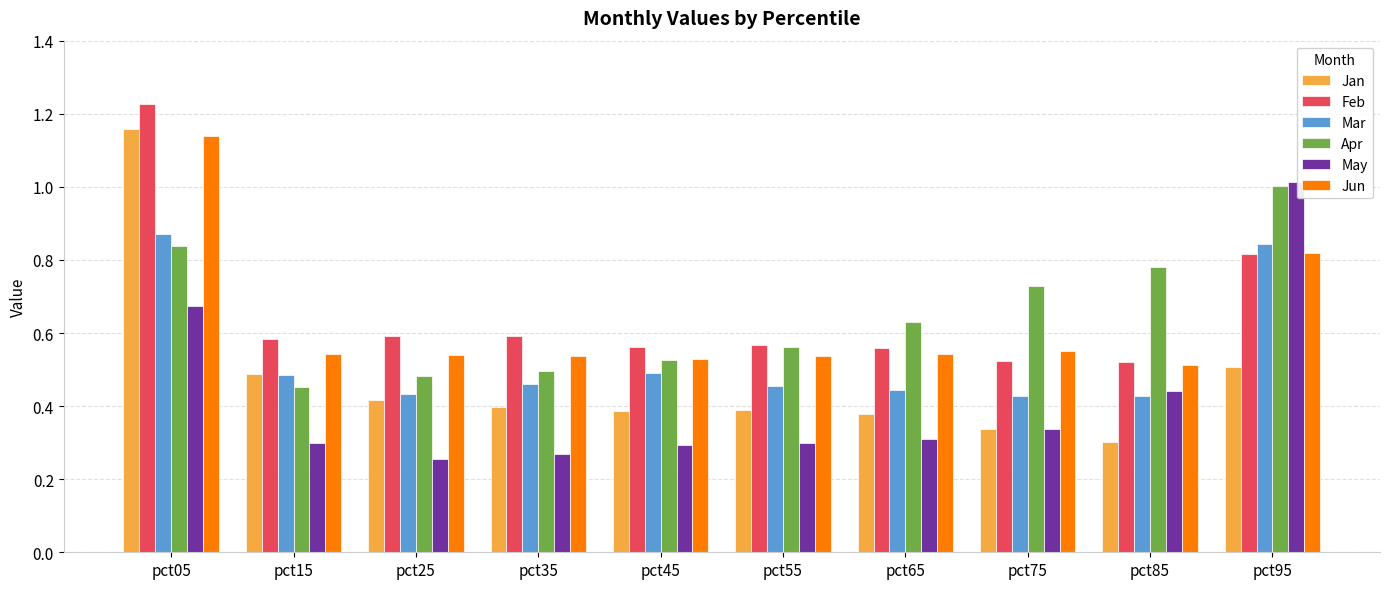

What is the total value across all series at pct45?

2.8